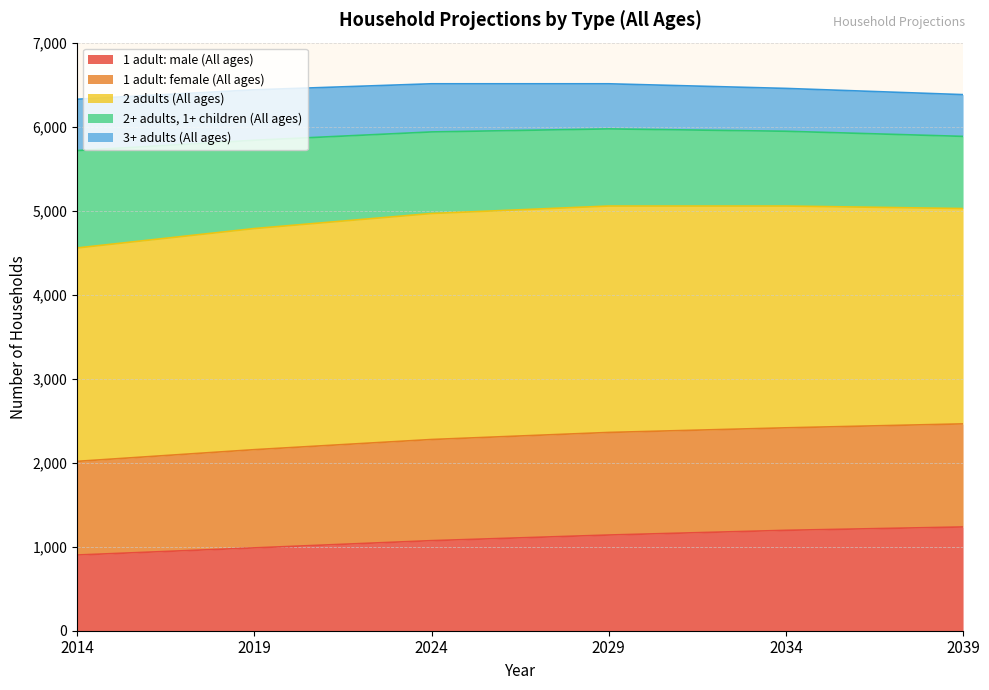

True or false: 1 adult: female (All ages) and 1 adult: male (All ages) intersect in this chart.

False